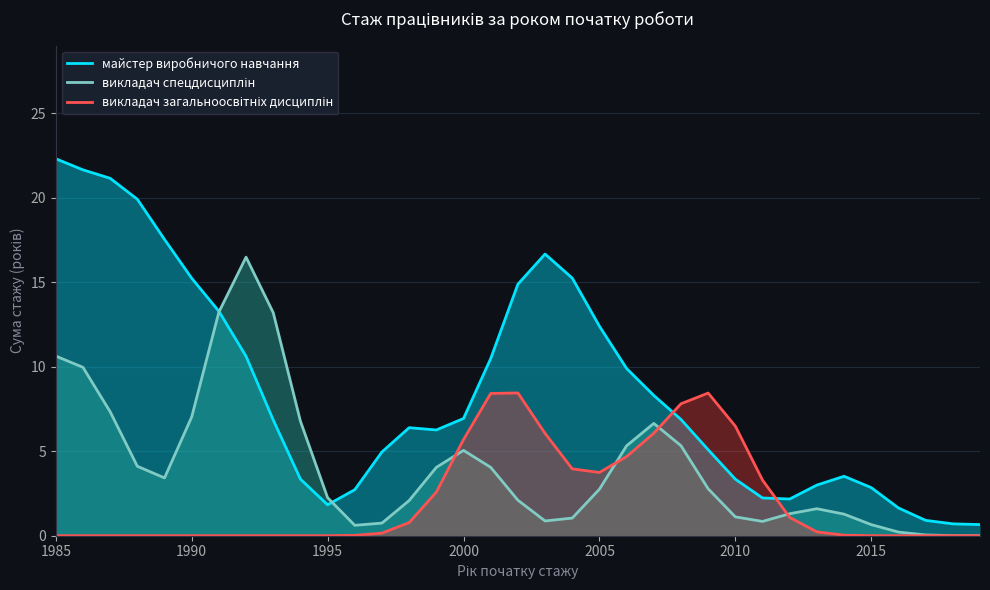

Which series has the widest spread of values?

майстер виробничого навчання